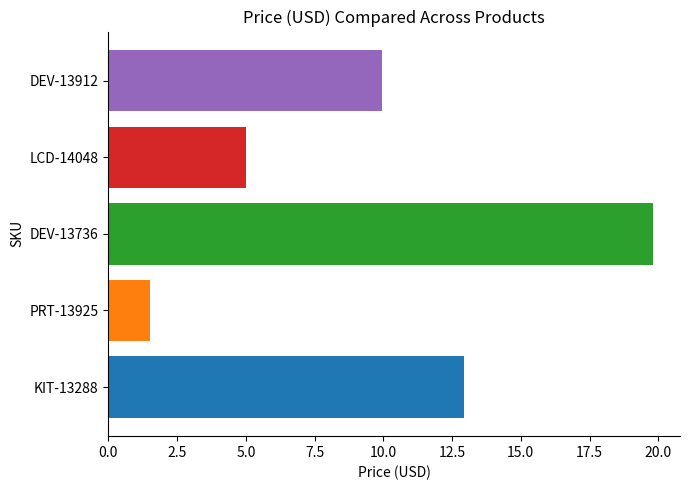

The value at LCD-14048 is 5.0. True or false?

True